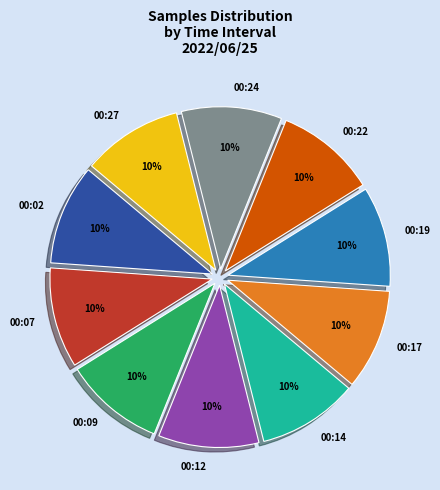

Approximately how many times larger is the value at 00:24 compared to 00:14?

1.0